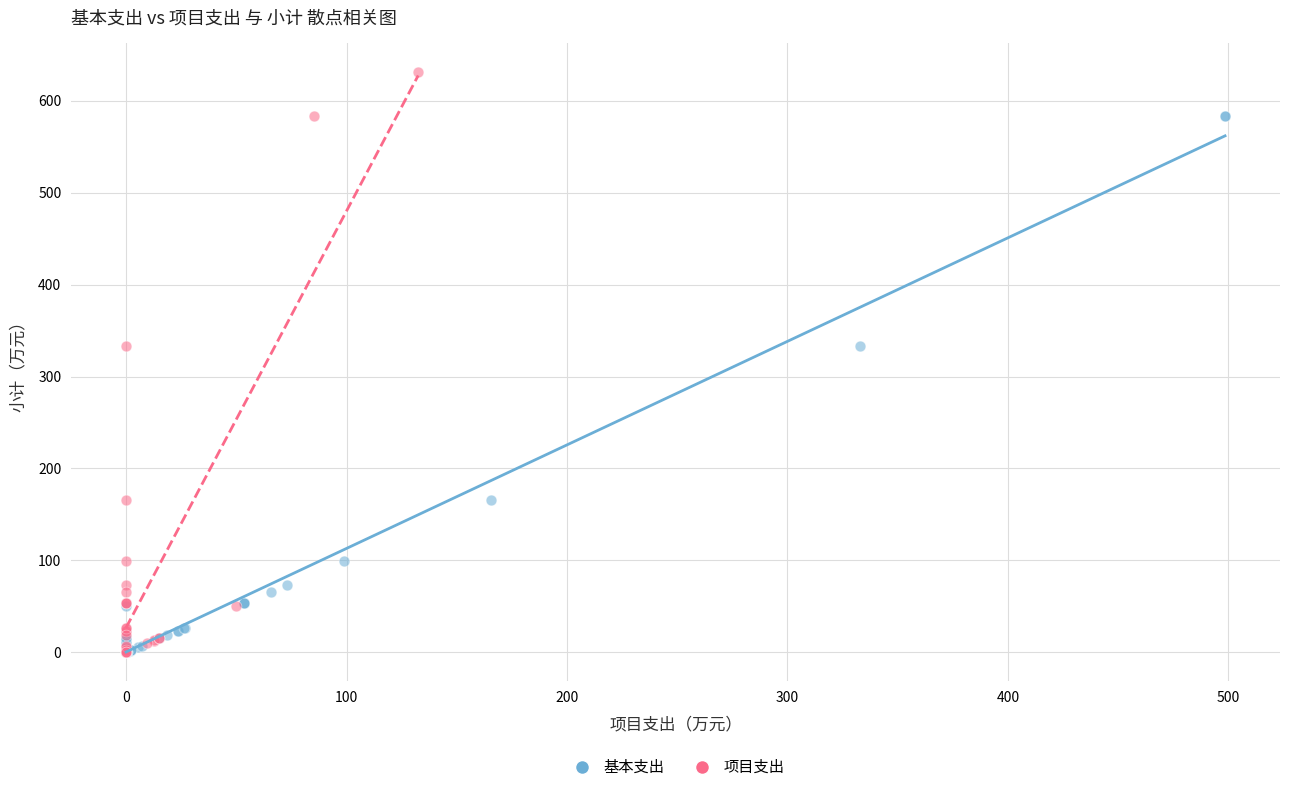

Which series has the widest spread of Y values?

项目支出